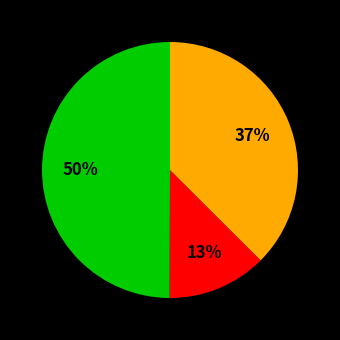

To the nearest percent, what is the difference between the largest and smallest slice percentages?

37%